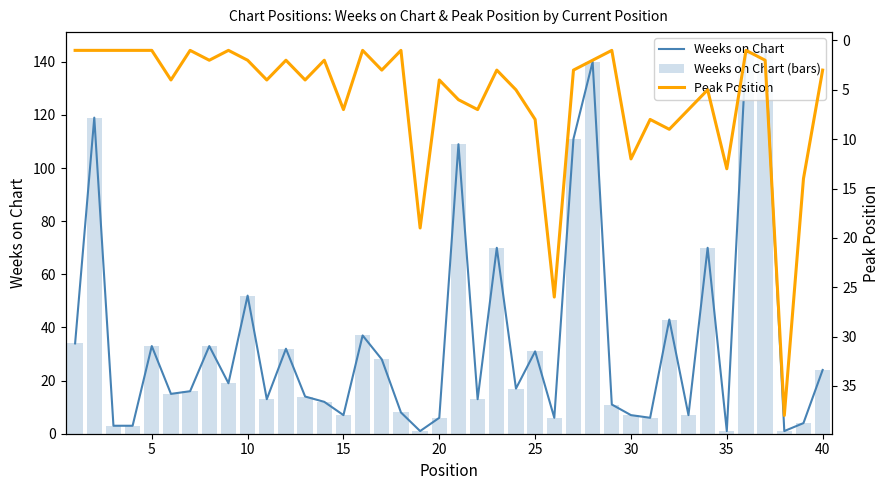

How many values in the Weeks on Chart (bars) series are below 17?

20